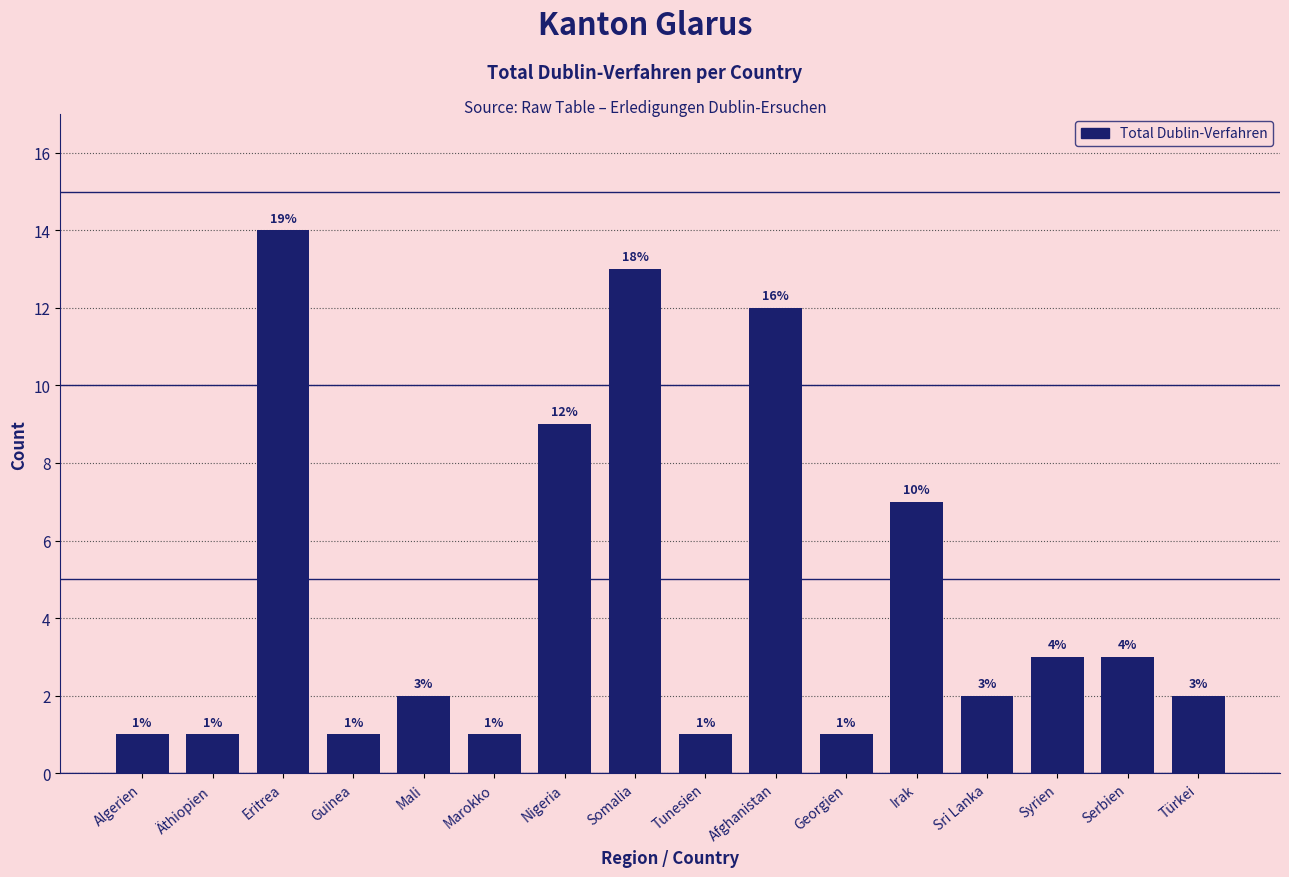

Reading left to right, what are all the values shown in this chart?

1	1	14	1	2	1	9	13	1	12	1	7	2	3	3	2